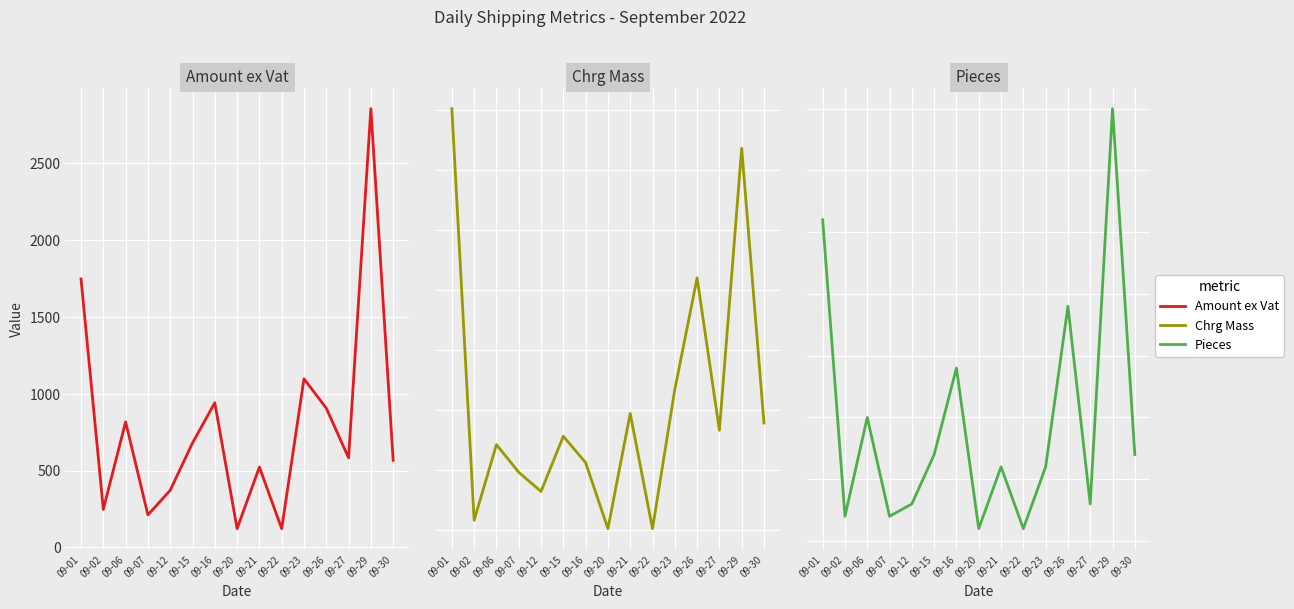

Is the value of Amount ex Vat at 09-23 greater than the value of Chrg Mass at 09-23?

Yes